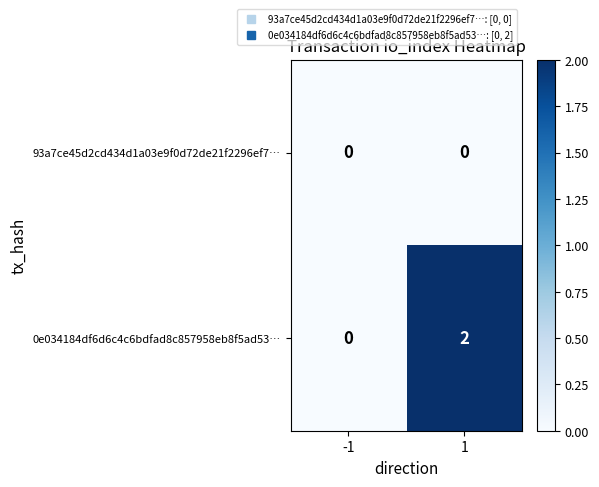

Which series has the largest total across all categories?

0e034184df6d6c4c6bdfad8c857958eb8f5ad53…